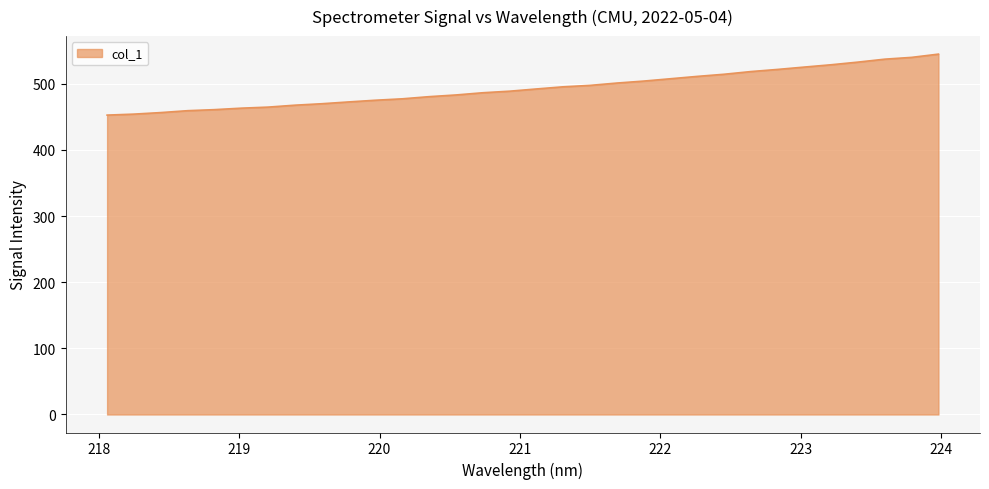

What is the greatest value displayed?

544.8